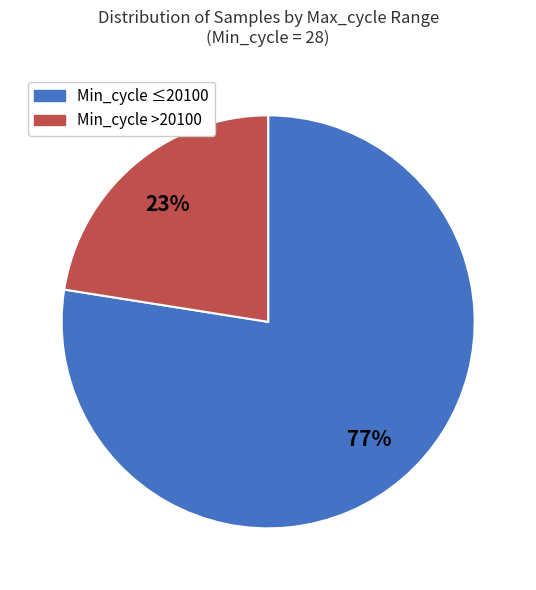

Is there a majority slice in this chart?

Yes